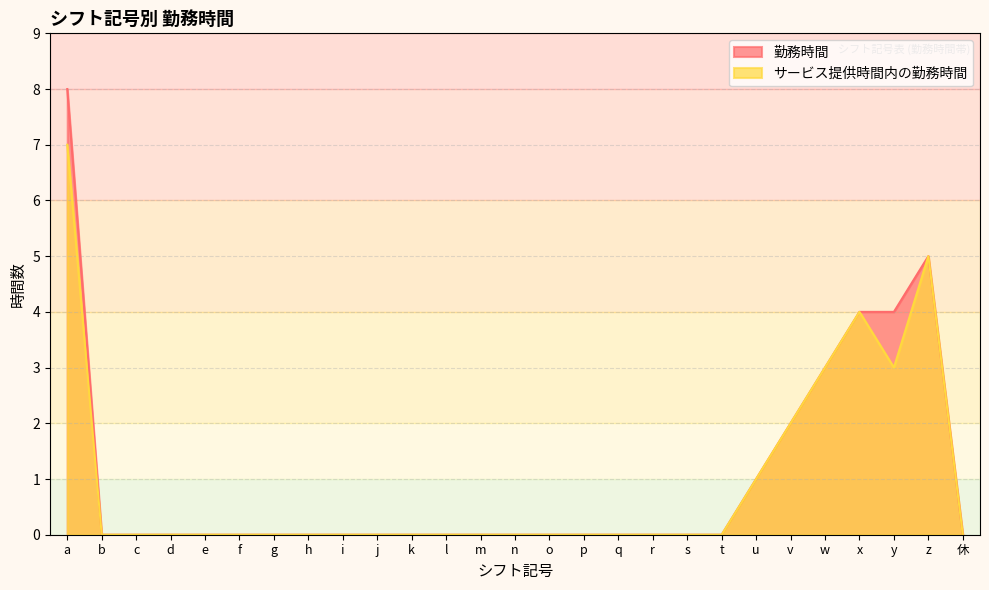

Does the chart have visible grid lines?

Yes